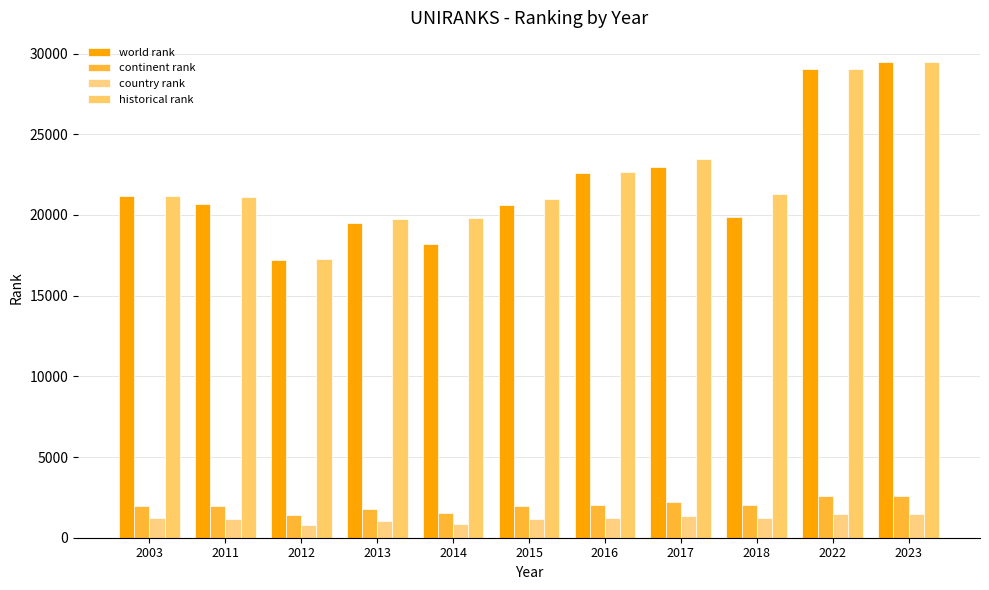

What is the sum of the historical rank values at 2017 and 2003?

44652.0